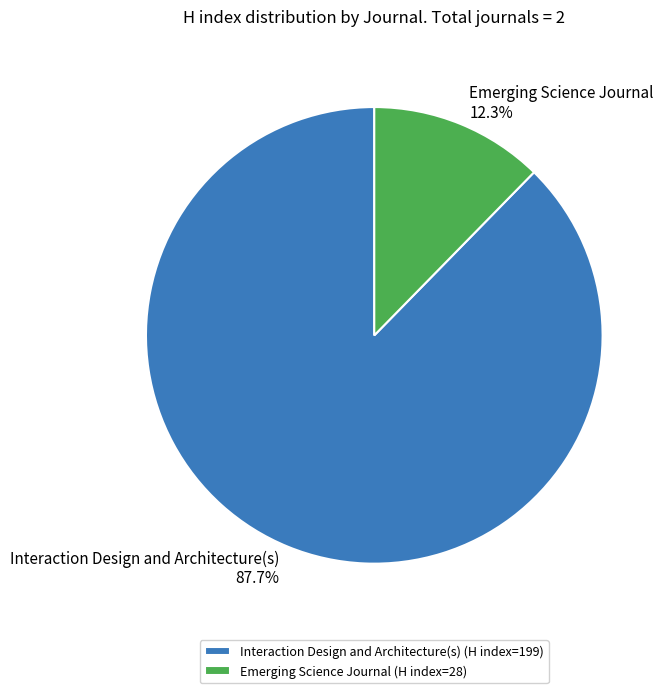

What percentage is NOT represented by Emerging Science Journal?

87.7%